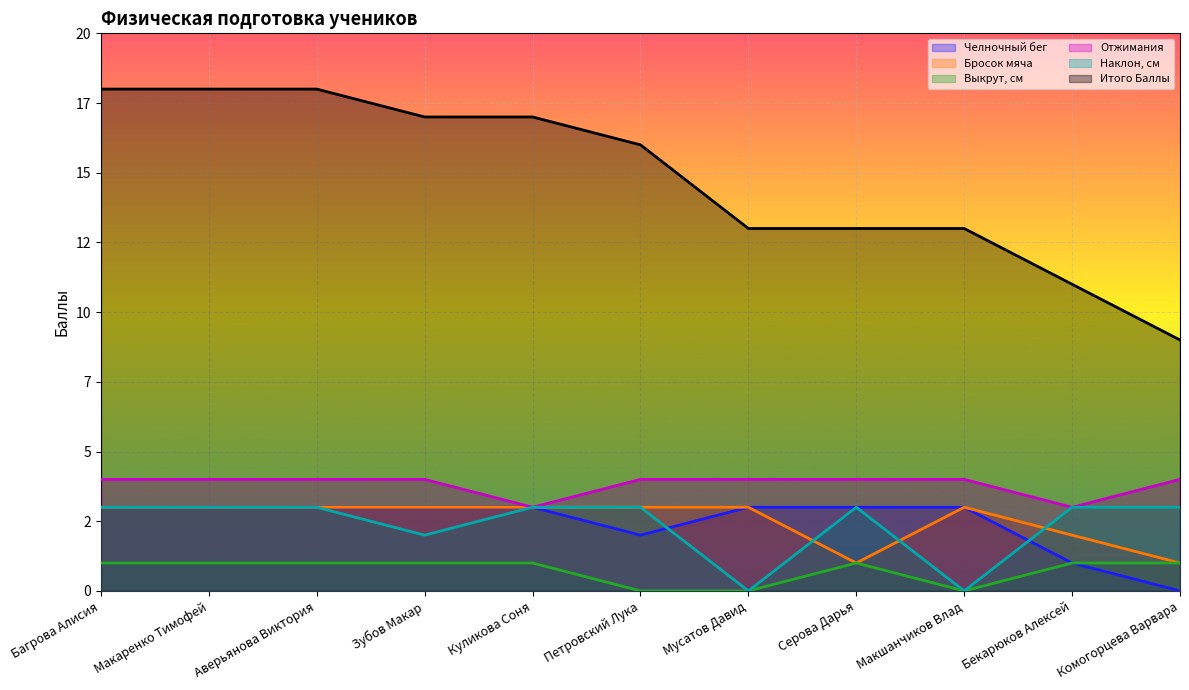

Reading right to left, transcribe all the data shown in this chart.

Челночный бег: Комогорцева Варвара=0	Бекарюков Алексей=1	Макшанчиков Влад=3	Серова Дарья=3	Мусатов Давид=3	Петровский Лука=2	Куликова Соня=3	Зубов Макар=3	Аверьянова Виктория=3	Макаренко Тимофей=3	Багрова Алисия=3
Бросок мяча: Комогорцева Варвара=1	Бекарюков Алексей=2	Макшанчиков Влад=3	Серова Дарья=1	Мусатов Давид=3	Петровский Лука=3	Куликова Соня=3	Зубов Макар=3	Аверьянова Виктория=3	Макаренко Тимофей=3	Багрова Алисия=3
Выкрут, см: Комогорцева Варвара=1	Бекарюков Алексей=1	Макшанчиков Влад=0	Серова Дарья=1	Мусатов Давид=0	Петровский Лука=0	Куликова Соня=1	Зубов Макар=1	Аверьянова Виктория=1	Макаренко Тимофей=1	Багрова Алисия=1
Отжимания: Комогорцева Варвара=4	Бекарюков Алексей=3	Макшанчиков Влад=4	Серова Дарья=4	Мусатов Давид=4	Петровский Лука=4	Куликова Соня=3	Зубов Макар=4	Аверьянова Виктория=4	Макаренко Тимофей=4	Багрова Алисия=4
Наклон, см: Комогорцева Варвара=3	Бекарюков Алексей=3	Макшанчиков Влад=0	Серова Дарья=3	Мусатов Давид=0	Петровский Лука=3	Куликова Соня=3	Зубов Макар=2	Аверьянова Виктория=3	Макаренко Тимофей=3	Багрова Алисия=3
Итого Баллы: Комогорцева Варвара=9	Бекарюков Алексей=11	Макшанчиков Влад=13	Серова Дарья=13	Мусатов Давид=13	Петровский Лука=16	Куликова Соня=17	Зубов Макар=17	Аверьянова Виктория=18	Макаренко Тимофей=18	Багрова Алисия=18